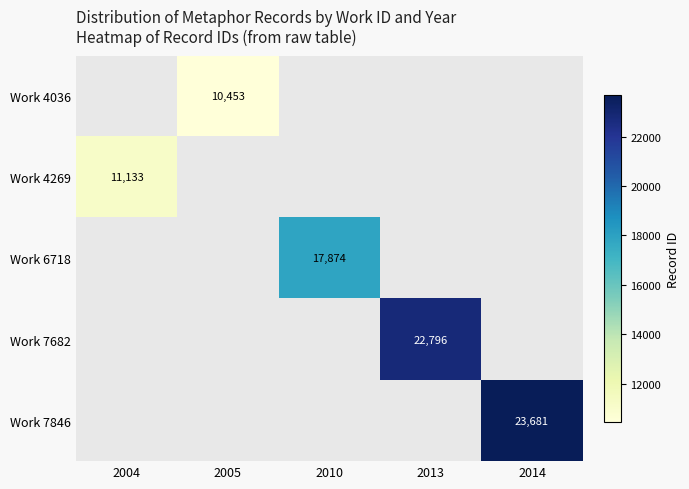

The Work 6718 series shows 17874 at 2010. True or false?

True